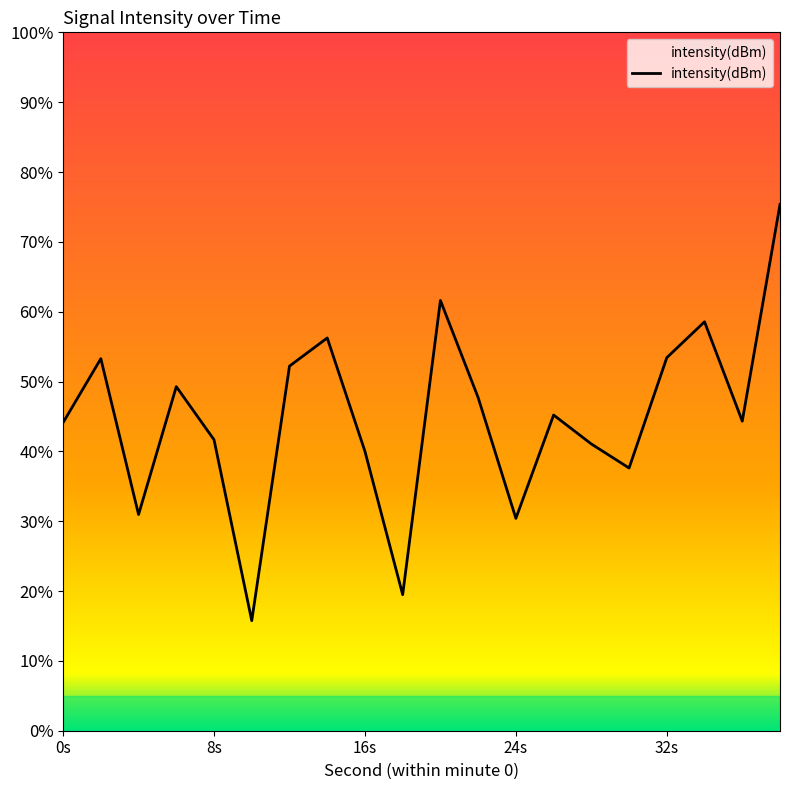

How many values are below -131?

11